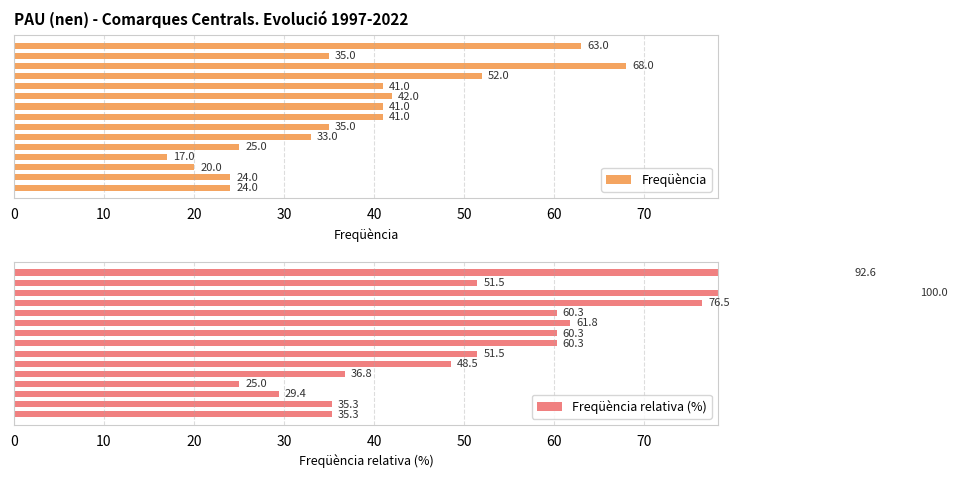

The Freqüència series shows 33.0 at 50. True or false?

True